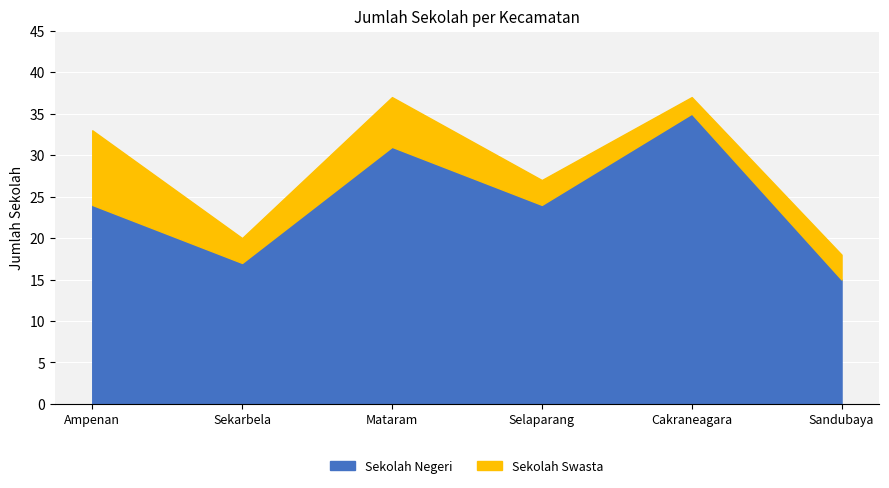

Reading left to right, transcribe all the data shown in this chart.

Sekolah Negeri: 24	17	31	24	35	15
Sekolah Swasta: 9	3	6	3	2	3